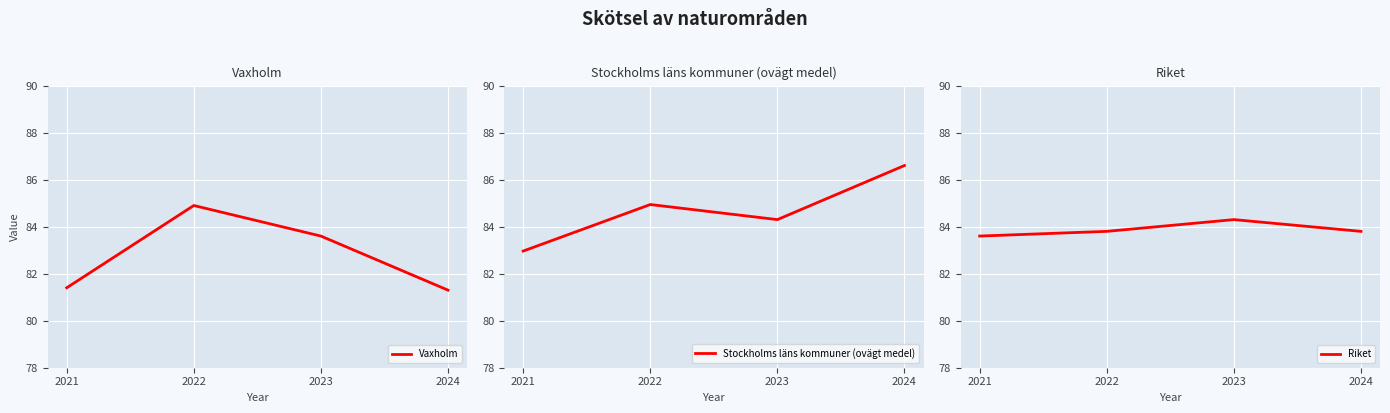

What is the sum of all Stockholms läns kommuner (ovägt medel) values?

338.8